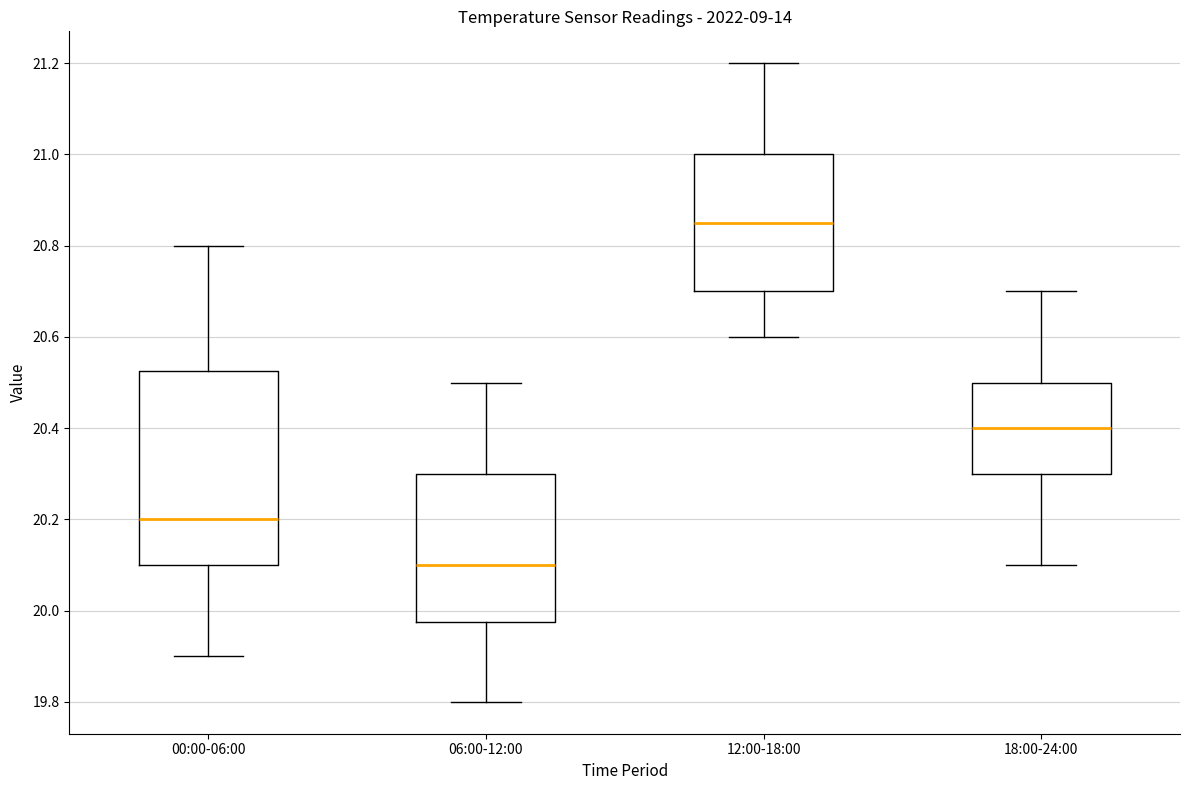

Reading left to right, read every box against the y-axis: the position of its median line, the range the box covers, and the ends of its whiskers. The values are not printed on the chart, so give them approximately, as read against the axis.

00:00-06:00: median 20.20, box 20.10 to 20.52, whiskers 19.90 to 20.80
06:00-12:00: median 20.10, box 19.98 to 20.30, whiskers 19.80 to 20.50
12:00-18:00: median 20.86, box 20.70 to 21.00, whiskers 20.60 to 21.20
18:00-24:00: median 20.40, box 20.30 to 20.50, whiskers 20.10 to 20.70